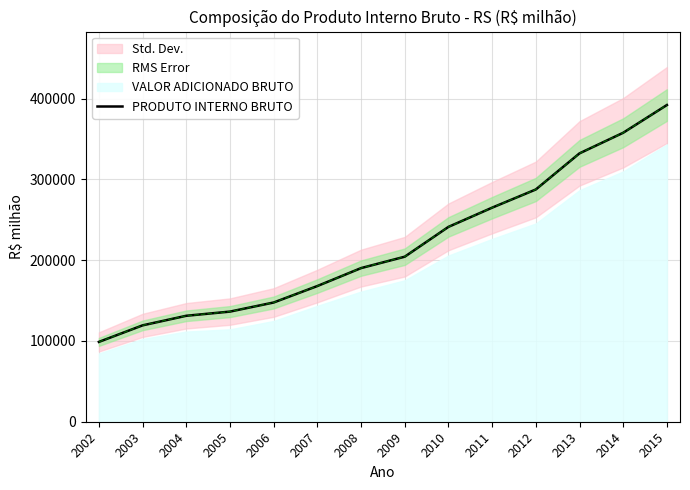

What is the approximate value at 2008?

190229.8